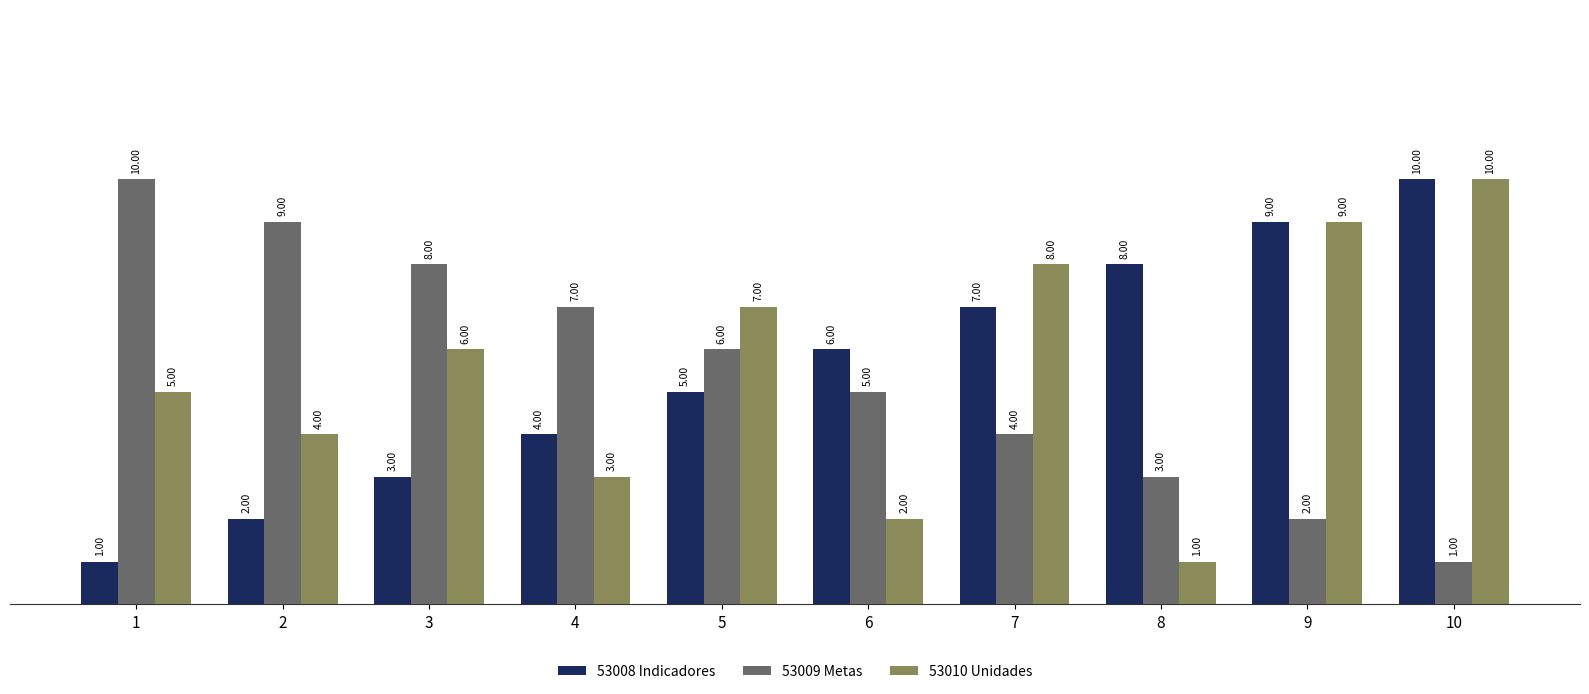

Rank the series at 6 from highest to lowest value.

53008 Indicadores, 53009 Metas, 53010 Unidades